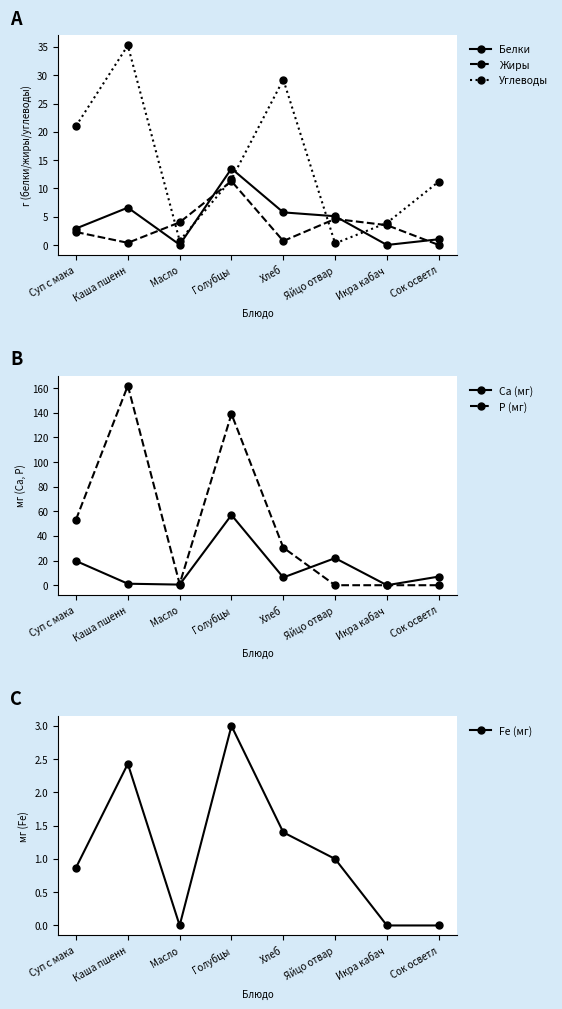

True or false: Углеводы has more than 2 points higher than both neighbors.

False